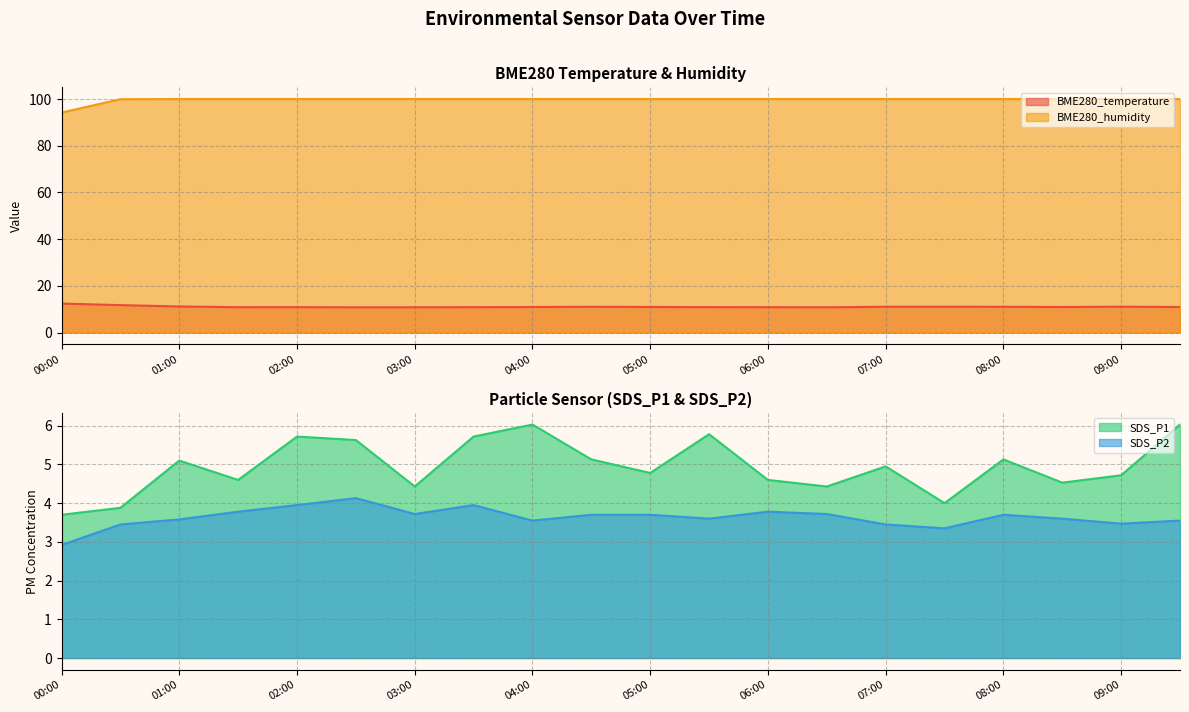

What are all the series names shown in the legend?

BME280_temperature, BME280_humidity, SDS_P1, SDS_P2